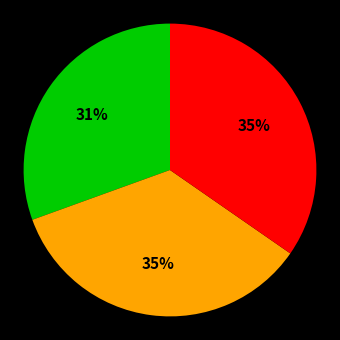

To the nearest percent, what is the average slice percentage?

33%